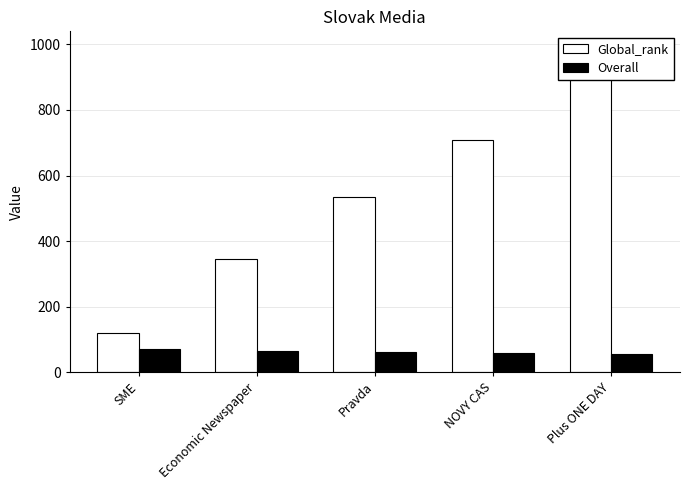

Reading left to right, transcribe all the data shown in this chart.

Global_rank: SME=120.0	Economic Newspaper=345.0	Pravda=534.0	NOVY CAS=708.0	Plus ONE DAY=904.0
Overall: SME=71.8	Economic Newspaper=64.8	Pravda=61.5	NOVY CAS=59.0	Plus ONE DAY=56.5